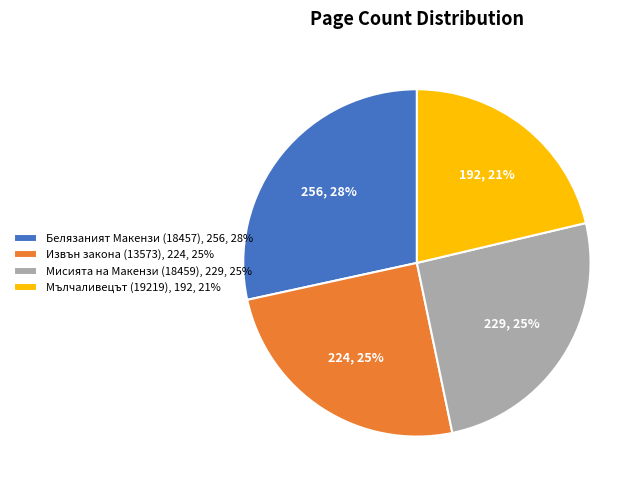

To the nearest percent, what percentage of the pie is Мисията на Макензи (18459), 229, 25%?

25%